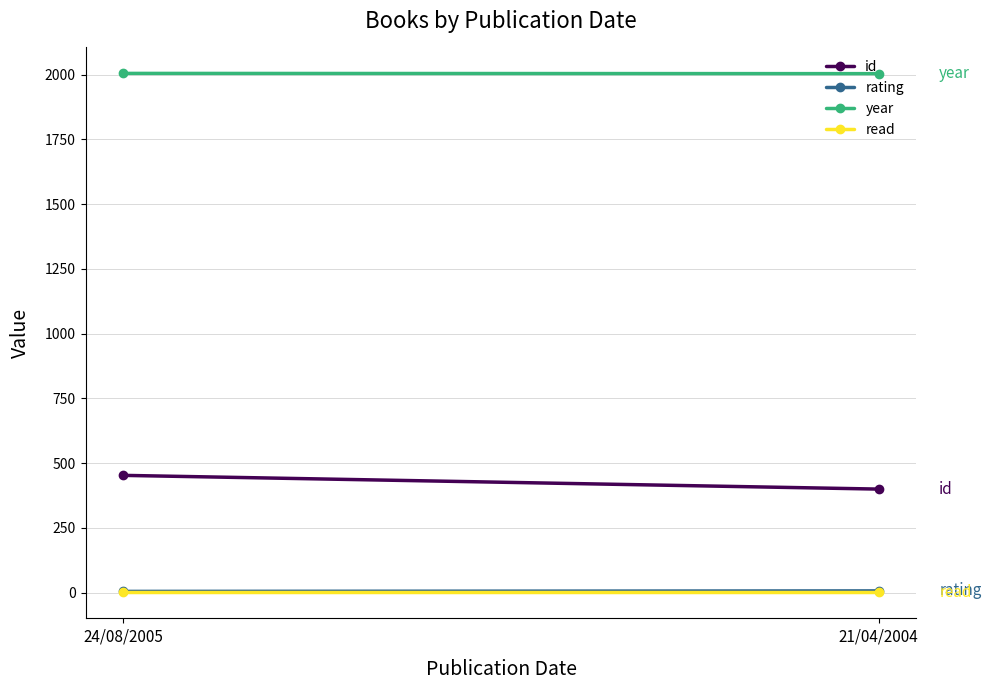

What are all the series names shown in the legend?

id, rating, year, read